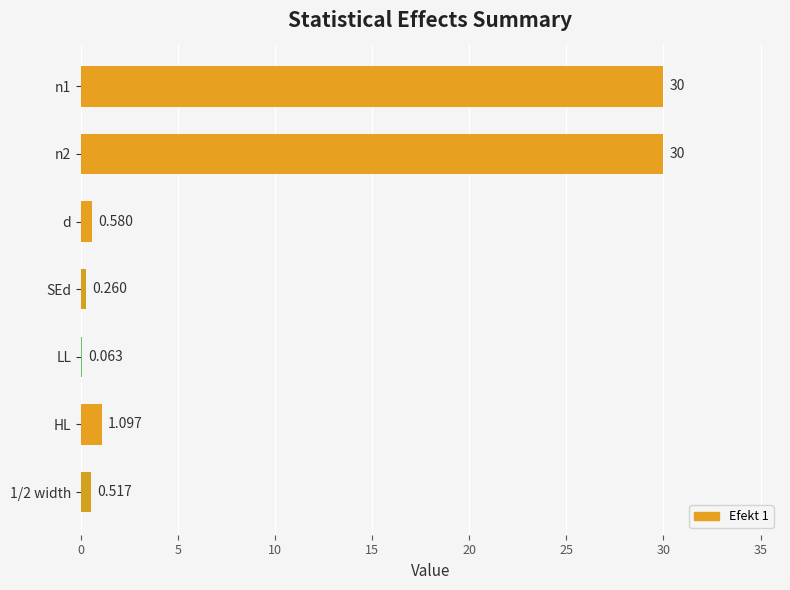

What is the approximate value at n2?

30.0